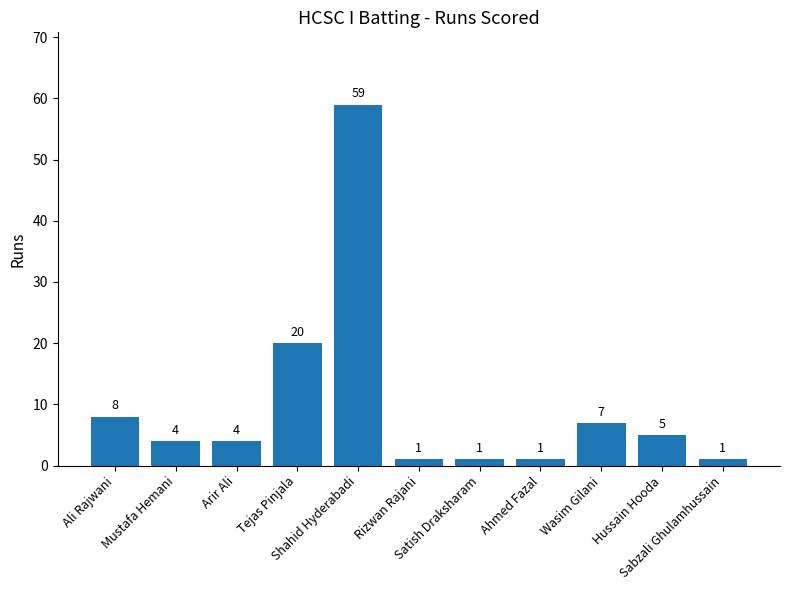

At which label does the data first exceed 4?

Ali Rajwani